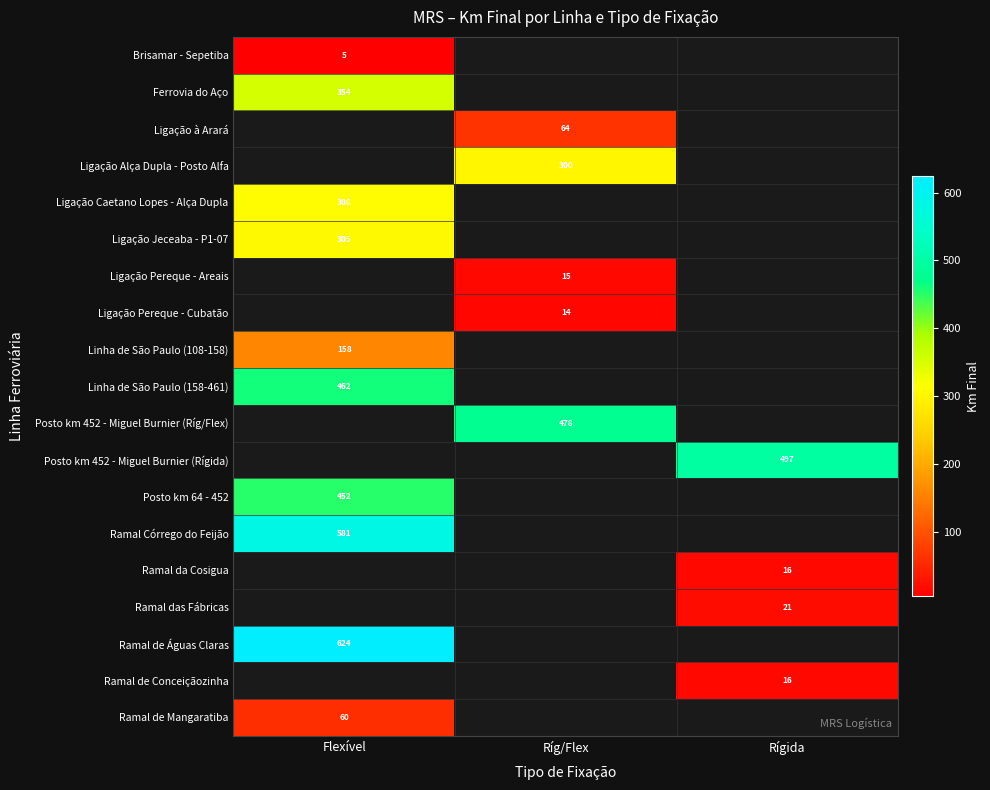

Is it true that Ramal de Mangaratiba equals 60 at Flexível?

True